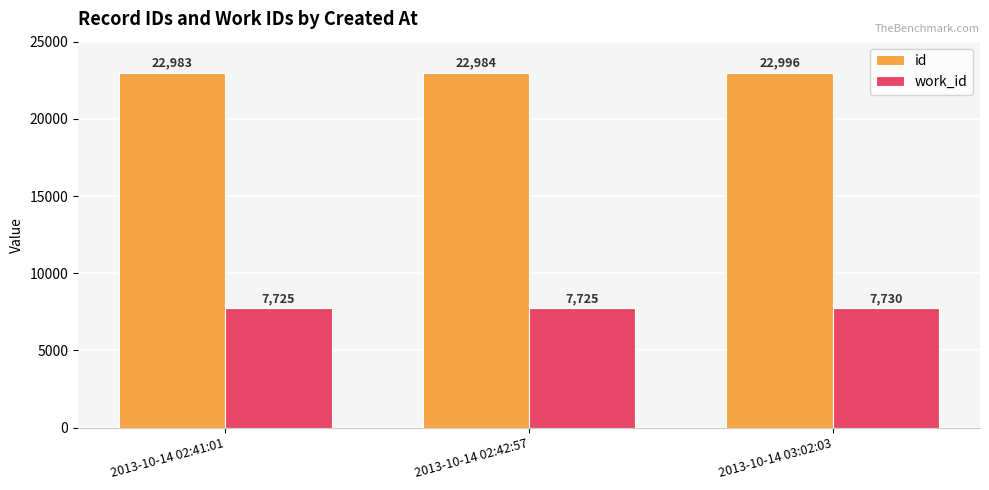

Which series changed the most between 2013-10-14 02:42:57 and 2013-10-14 03:02:03?

id